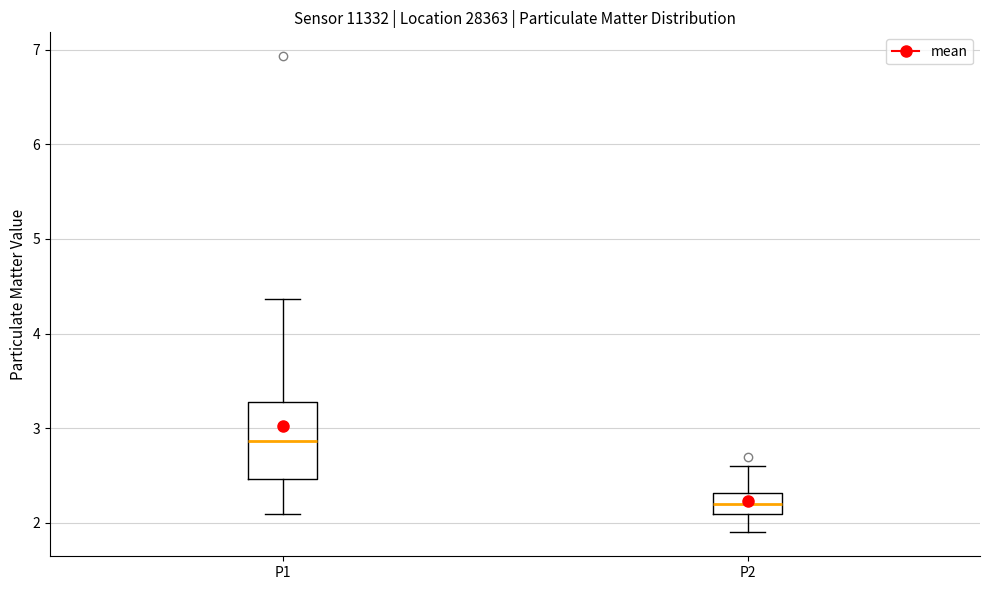

Where is the lower edge of the box for P2 on the y-axis? The values are not printed on the chart, so give them approximately, as read against the axis.

2.1